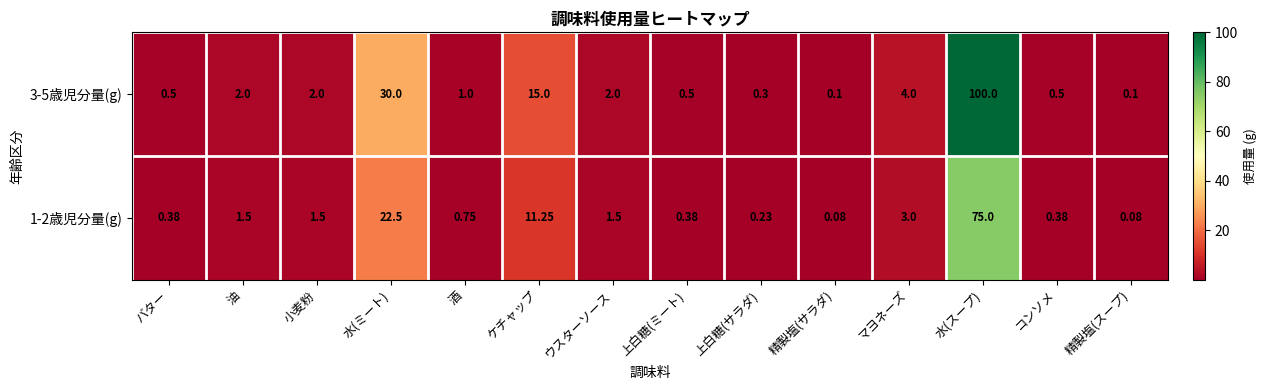

At which label does 1-2歳児分量(g) first exceed 1?

油